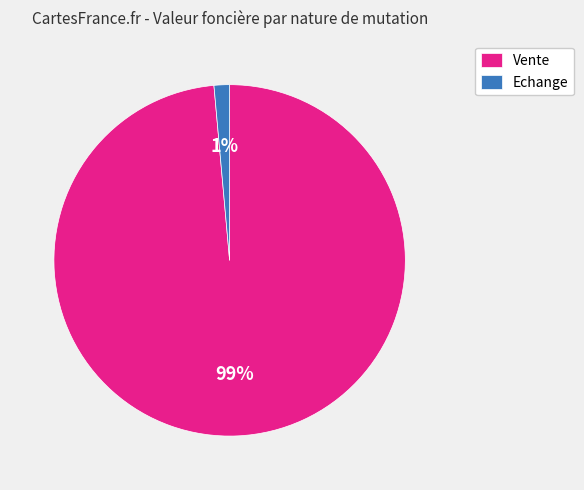

Which category has the biggest portion of the pie?

Vente